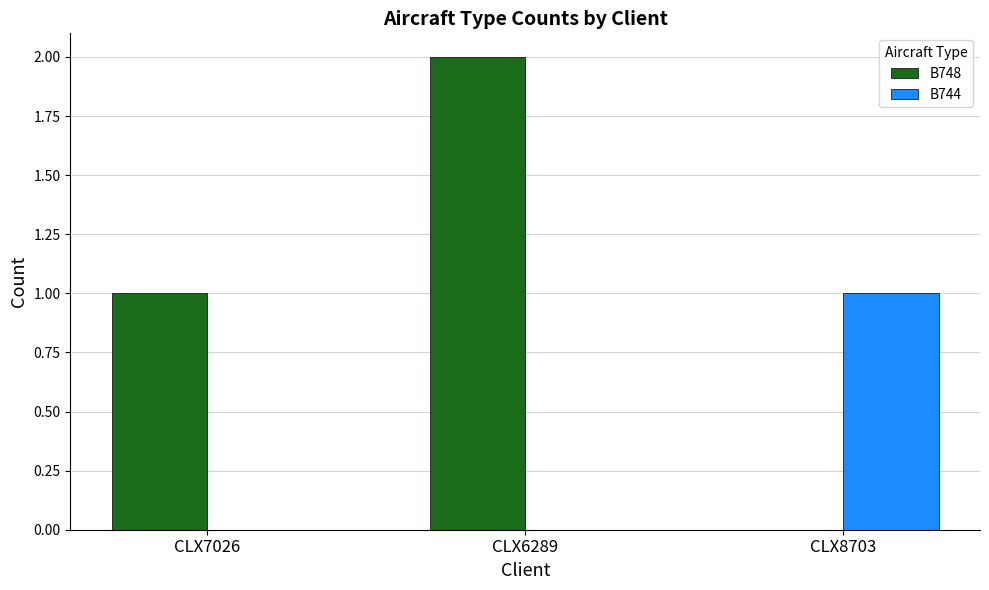

Which category has the highest value across all series?

CLX6289